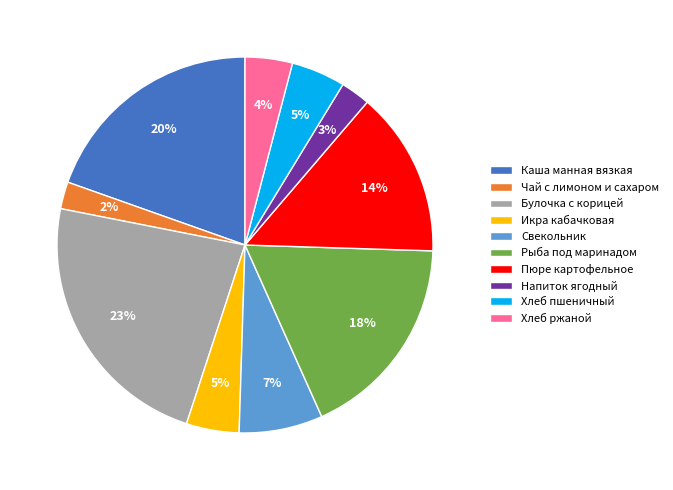

Is there any slice that represents more than half of the pie?

No